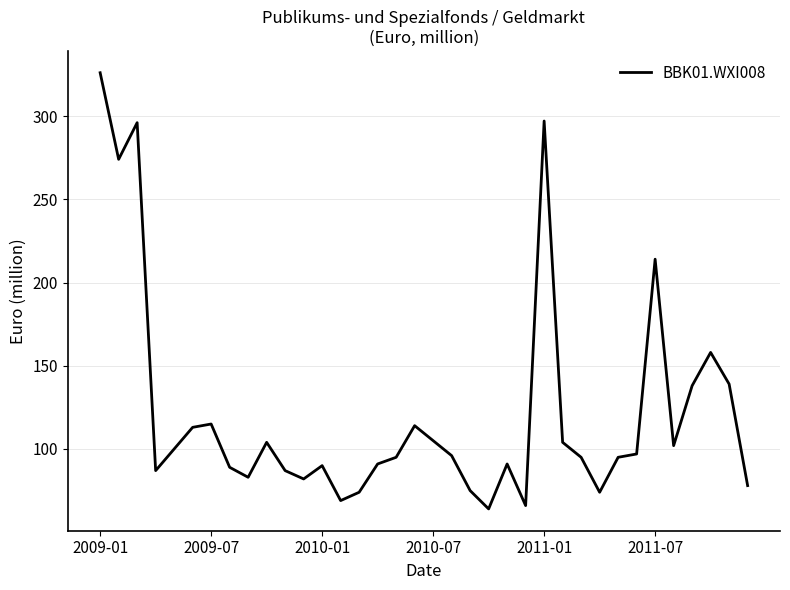

What is the difference between the maximum and minimum values?

262